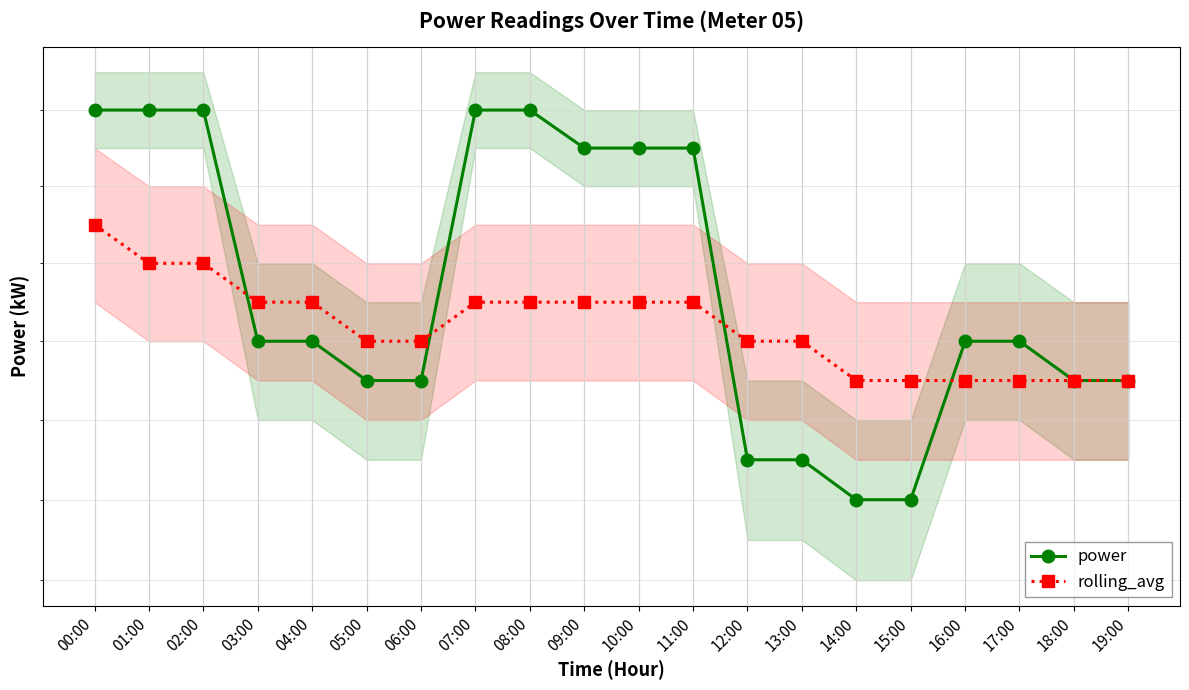

What value does the power series have at 05:00?

1.8